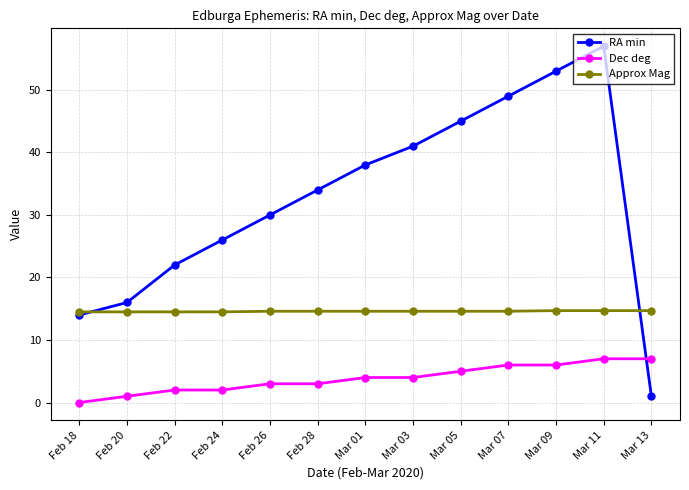

List the series in order of their overall mean, highest first.

RA min, Approx Mag, Dec deg